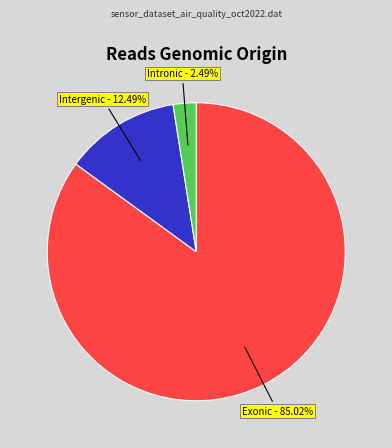

Does any single category account for the majority?

Yes